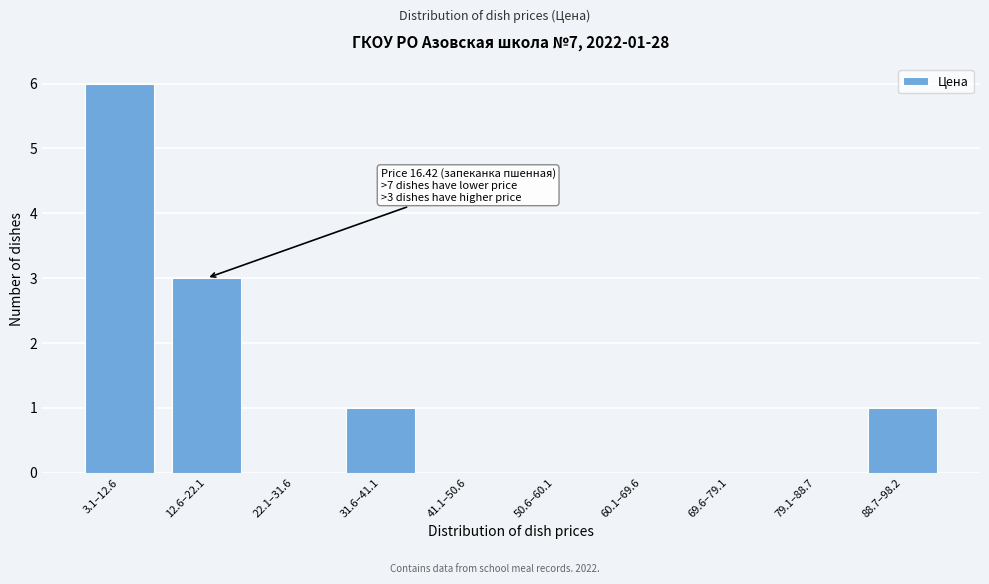

Reading right to left, extract all data points from this chart.

88.7–98.2=1	79.1–88.7=0	69.6–79.1=0	60.1–69.6=0	50.6–60.1=0	41.1–50.6=0	31.6–41.1=1	22.1–31.6=0	12.6–22.1=3	3.1–12.6=6